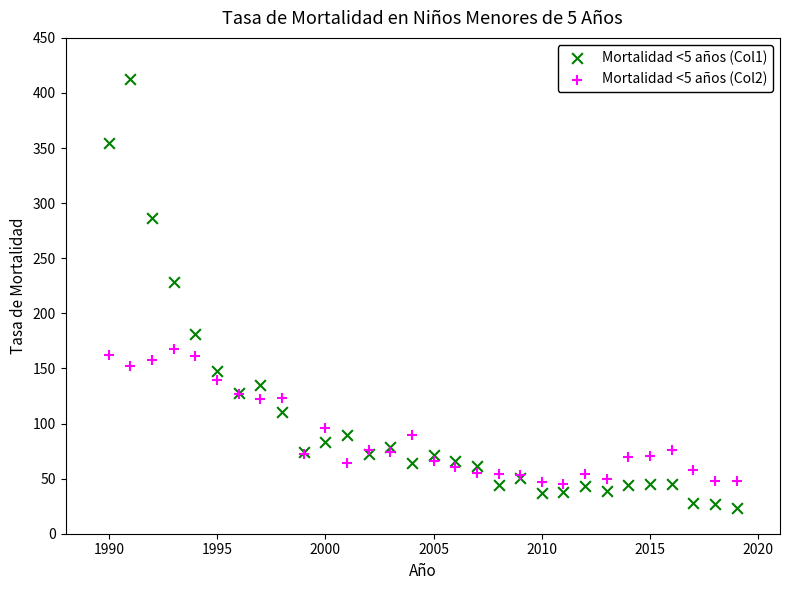

What is the X range (max minus min) for the scatter plot?

29.0